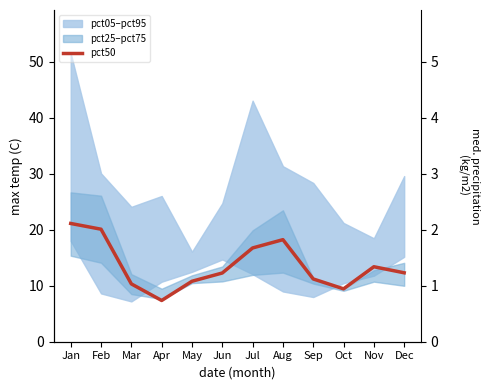

The chart shows a value of 10.8 at May. True or false?

True